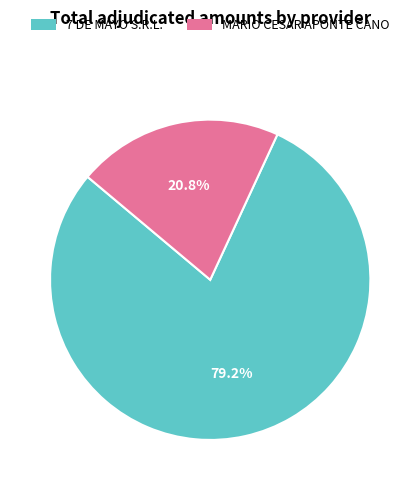

To the nearest percent, what is the average slice percentage?

50%